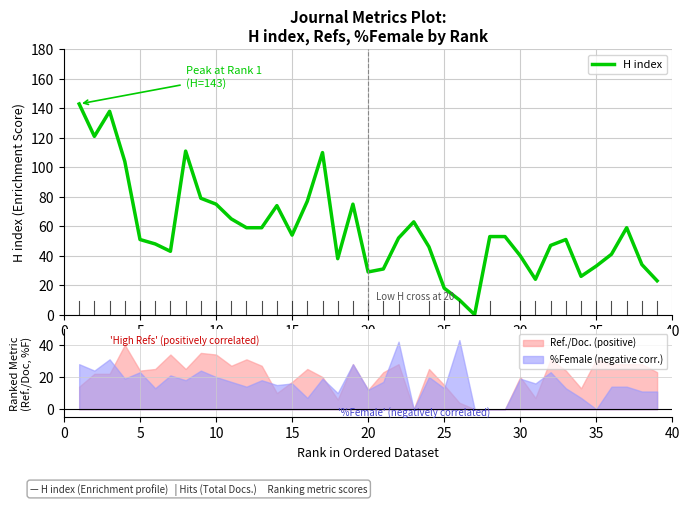

True or false: H index has a value of 33 at 35.

True